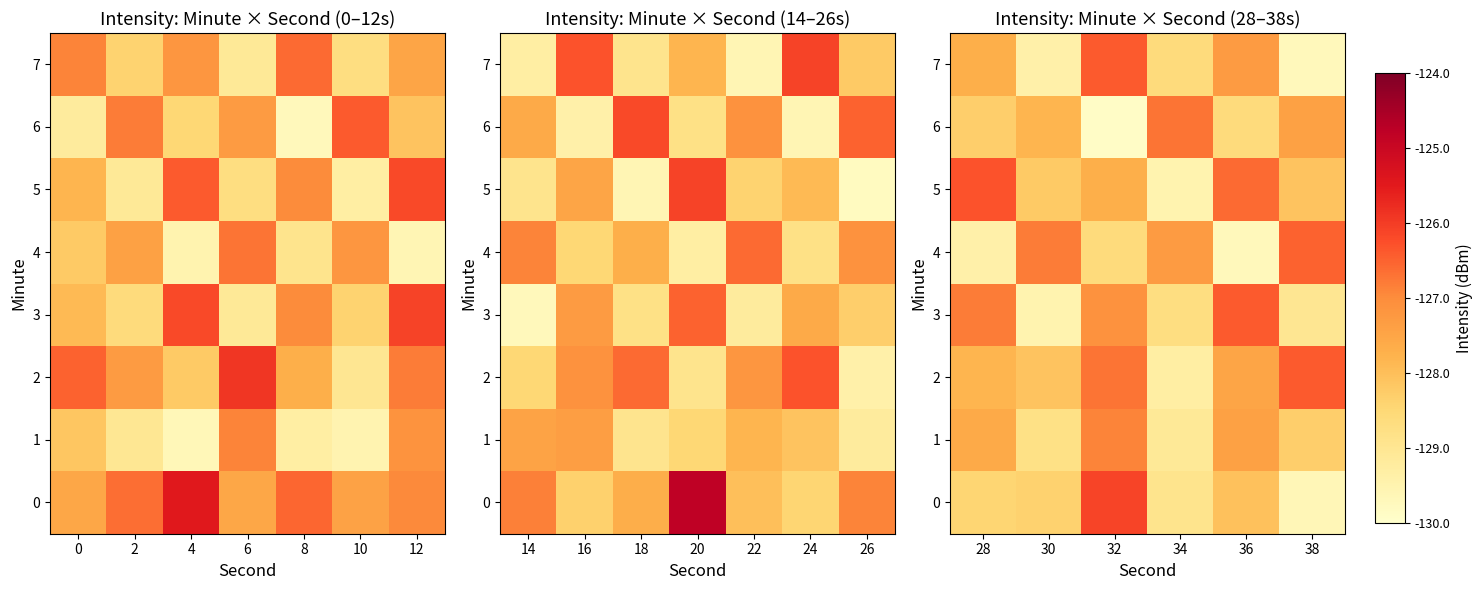

List the series in order of their peak value, lowest first.

1, 6, 4, 2, 3, 7, 5, 0